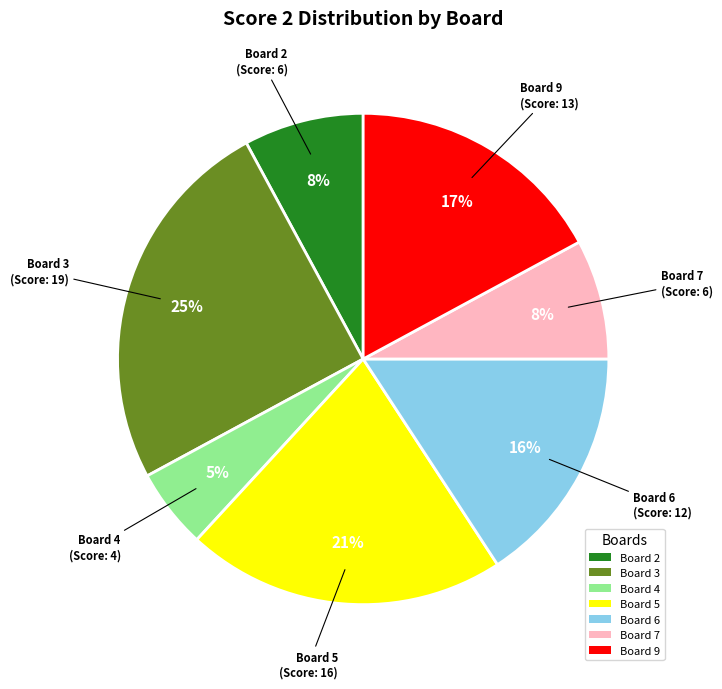

True or false: Board 6 accounts for 16% of the total.

True